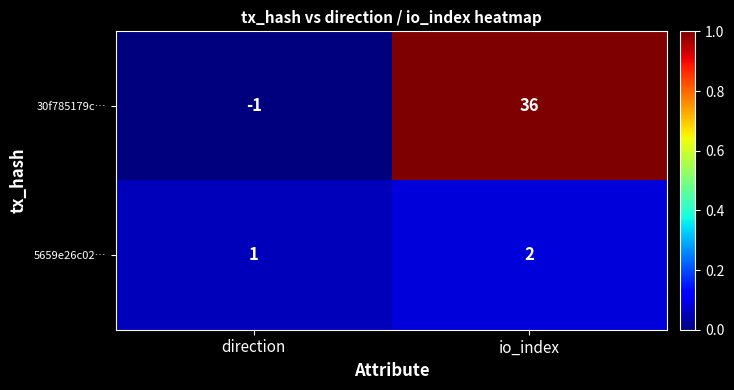

What is the greatest value displayed?

36